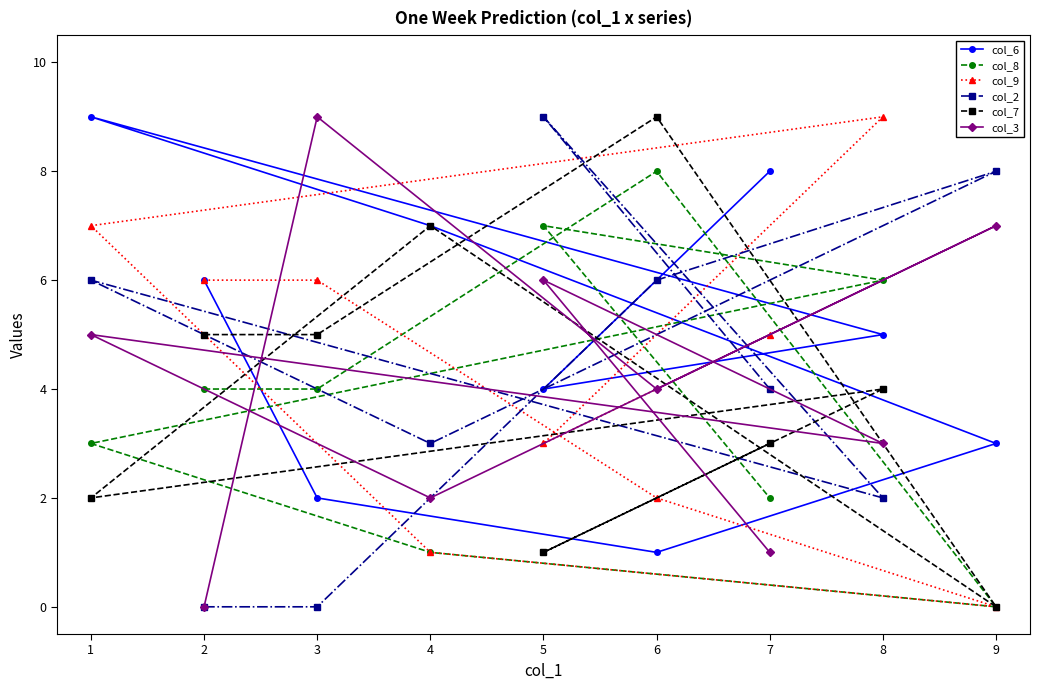

Where do col_3 and col_2 first cross each other?

1 and 2